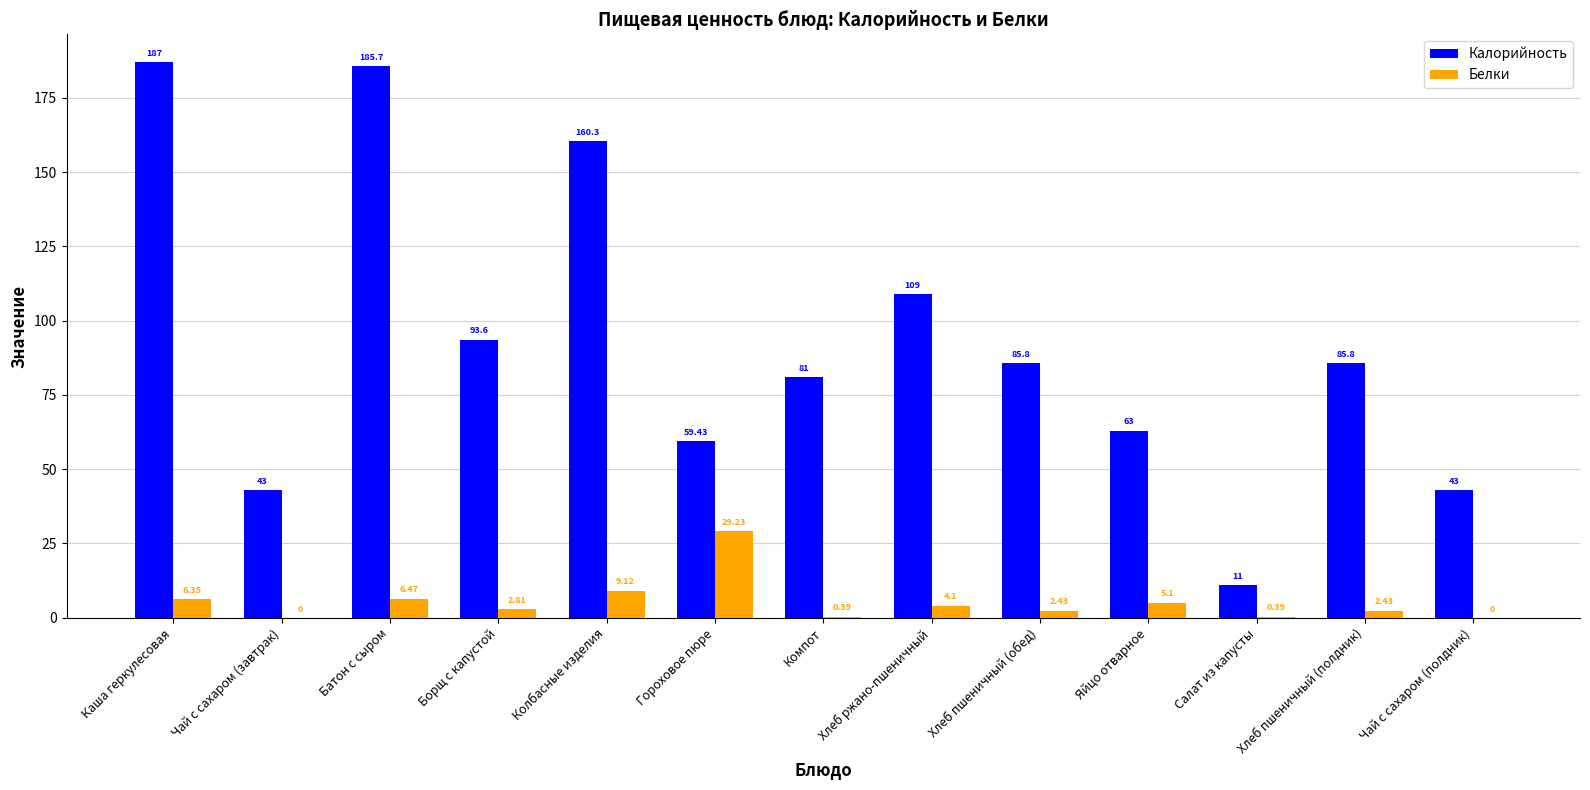

Where does the Белки series first go above 2?

Каша геркулесовая